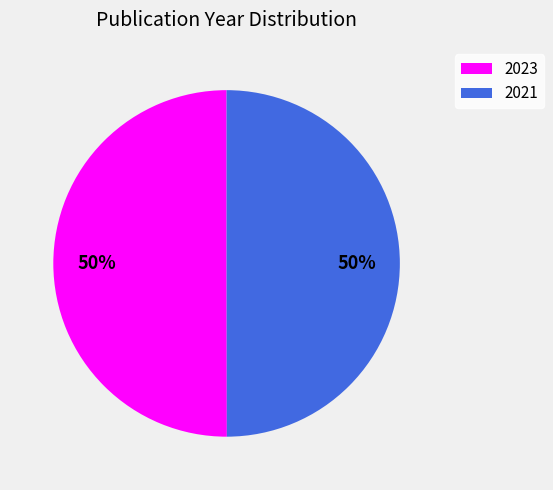

What percentage is the 2021 slice, to the nearest percent?

50%